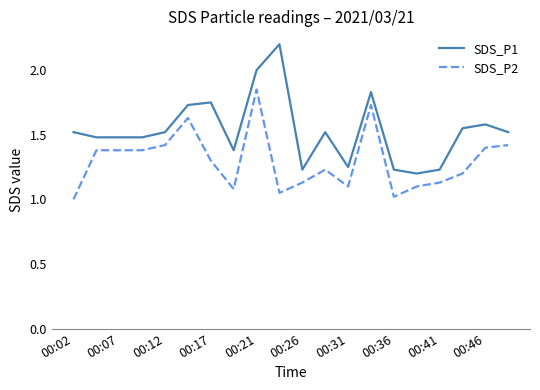

What is the minimum value shown in the chart?

1.0